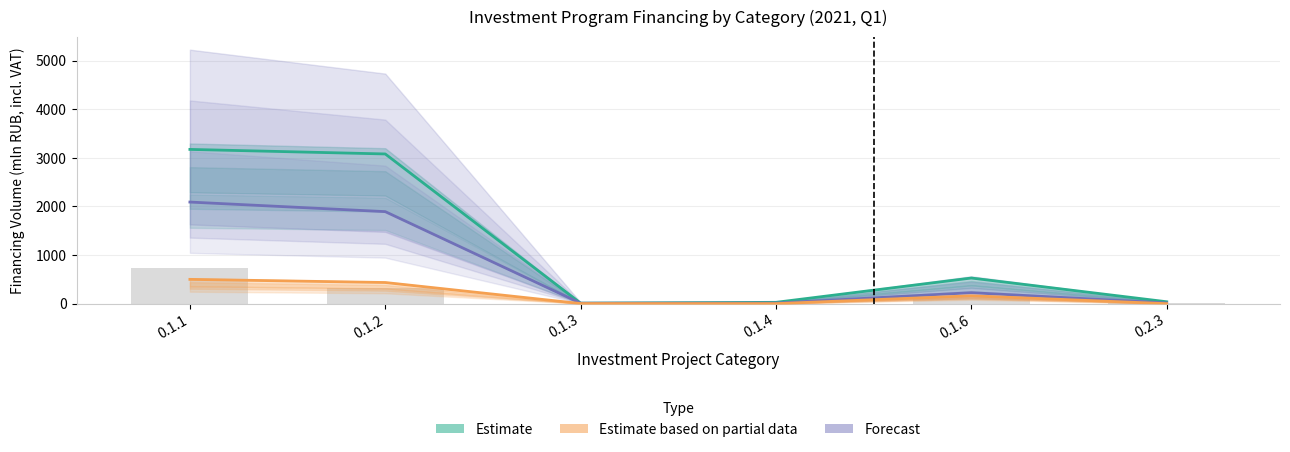

How many values in Plan Q1 are above zero?

5